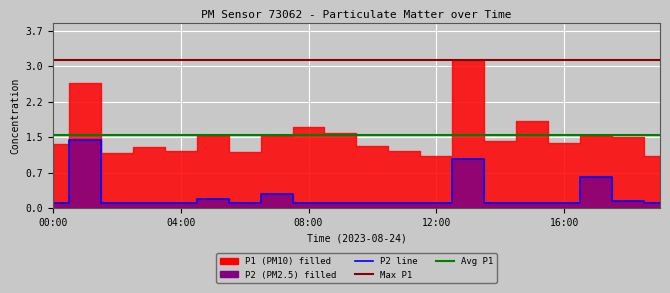

Reading right to left, extract all data points from this chart.

19:00=0.1	18:00=0.1	17:00=0.7	16:00=0.1	15:00=0.1	14:00=0.1	13:00=1.0	12:00=0.1	11:00=0.1	10:00=0.1	09:00=0.1	08:00=0.1	07:00=0.3	06:00=0.1	05:00=0.2	04:00=0.1	03:00=0.1	02:00=0.1	01:00=1.4	00:00=0.1